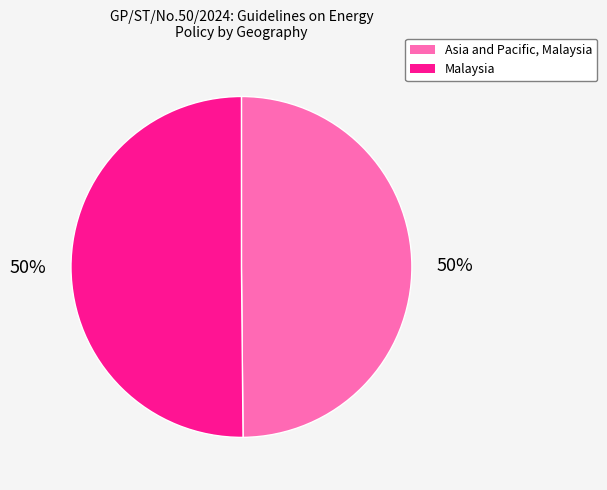

To the nearest percent, what portion does Malaysia represent?

50%